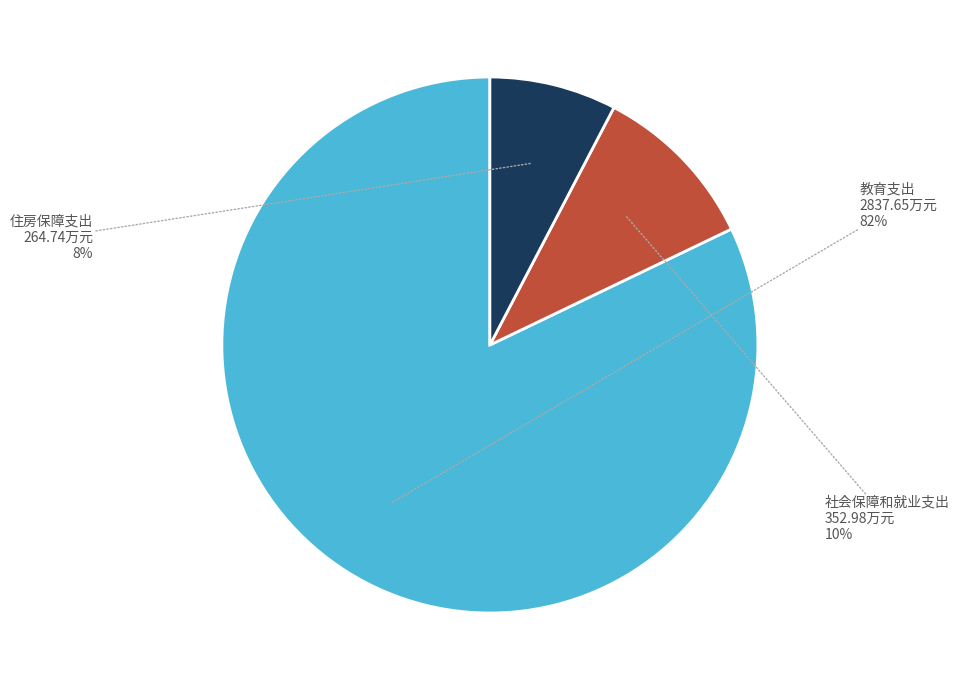

To the nearest percent, what is the average slice percentage?

33%